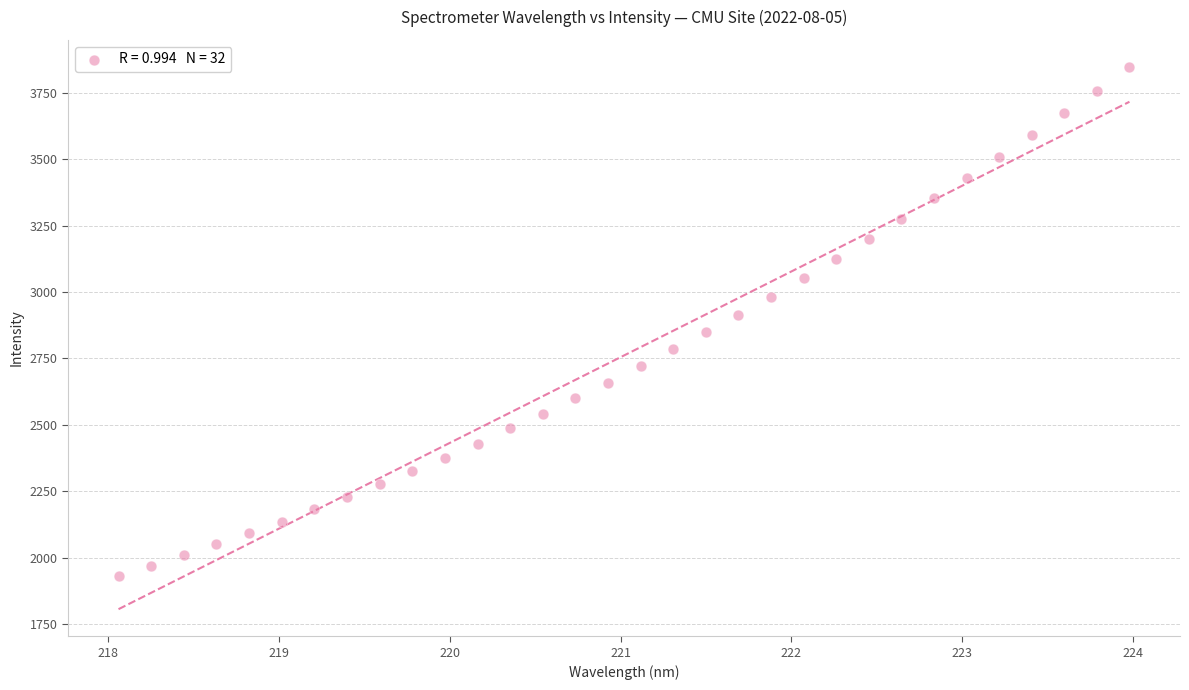

What is the range of X values (max minus min)?

5.9